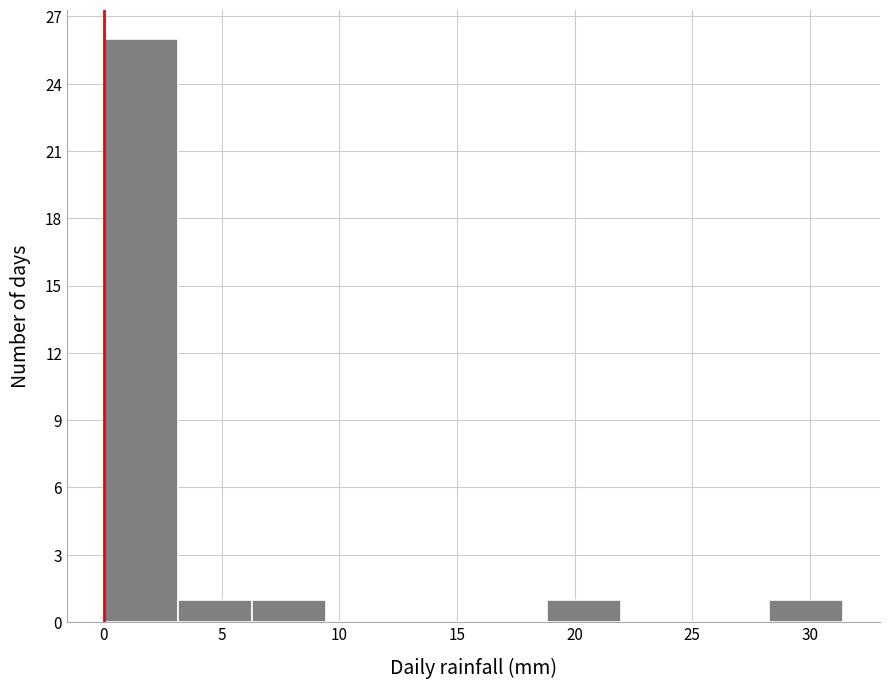

Reading left to right, list every bar in this chart as the range it spans on the x-axis followed by its height. Neither the bar edges nor the heights are printed on the chart, so give them approximately, as read against the axes.

0.0 to 3.0: 26
3.0 to 6.5: 1
6.5 to 9.5: 1
9.5 to 12.5: 0
12.5 to 15.5: 0
15.5 to 19.0: 0
19.0 to 22.0: 1
22.0 to 25.0: 0
25.0 to 28.5: 0
28.5 to 31.5: 1